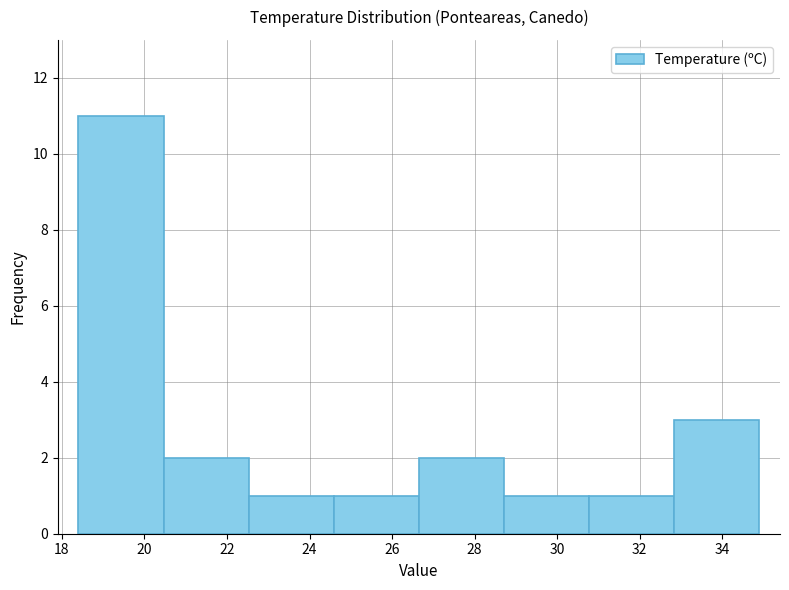

Over which range of the x-axis is the bar tallest?

18.4 to 20.4